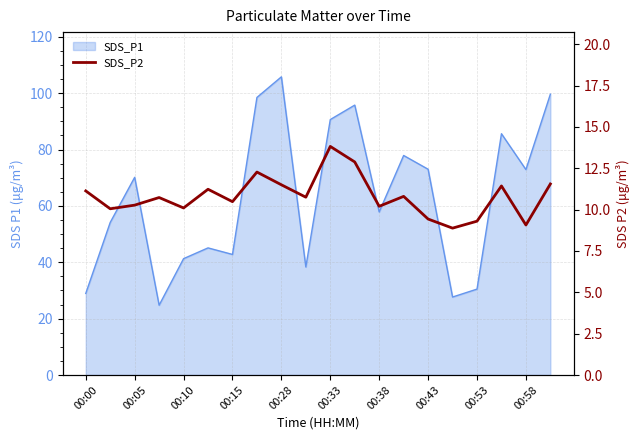

Between 00:10 and 00:15, which is larger?

00:15